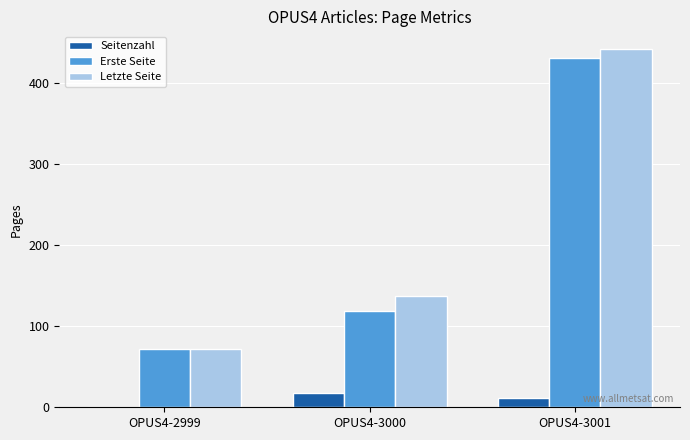

At which label is Seitenzahl closest to 9?

OPUS4-3001